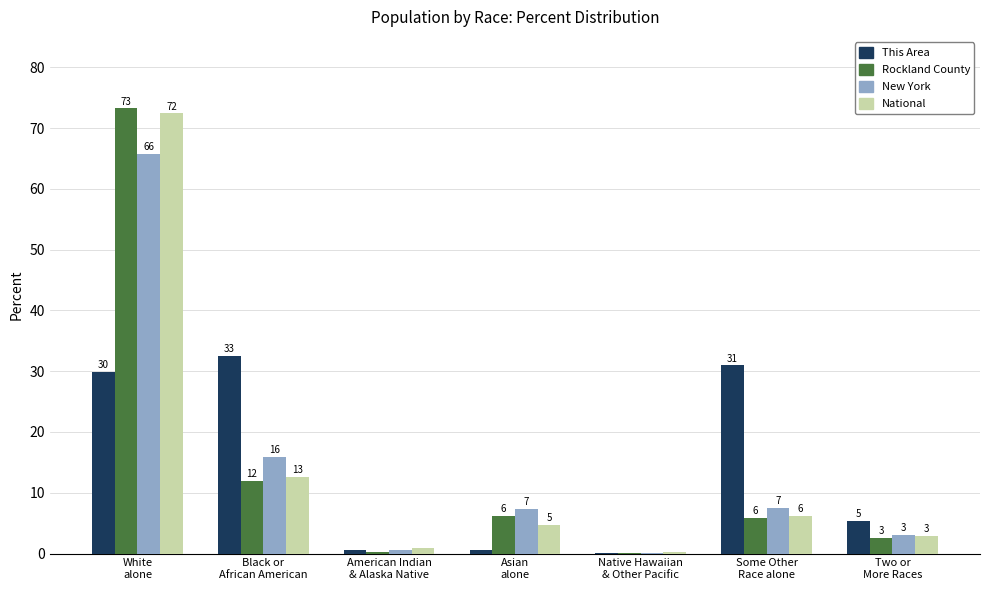

At how many categories does at least one series exceed 24?

3